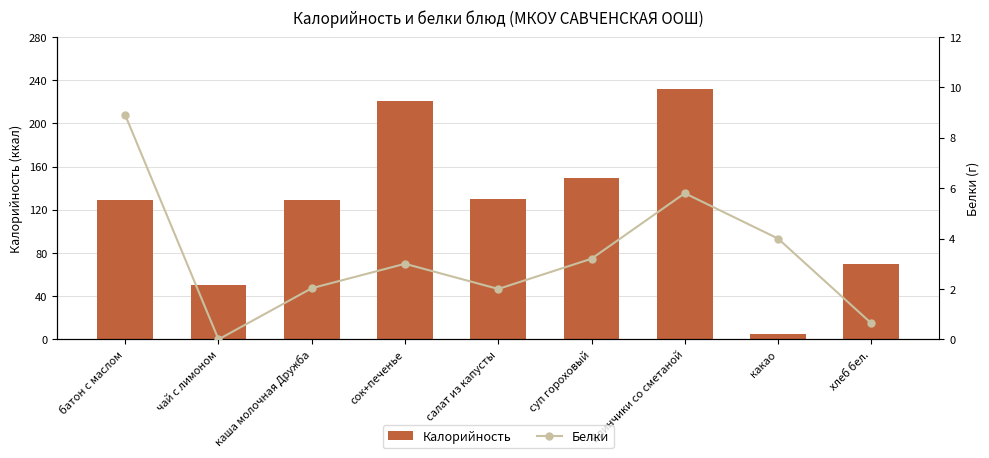

List the labels in order of Калорийность value, smallest first.

какао, чай с лимоном, хлеб бел., батон с маслом, каша молочная Дружба, салат из капусты, суп гороховый, сок+печенье, Блинчики со сметаной